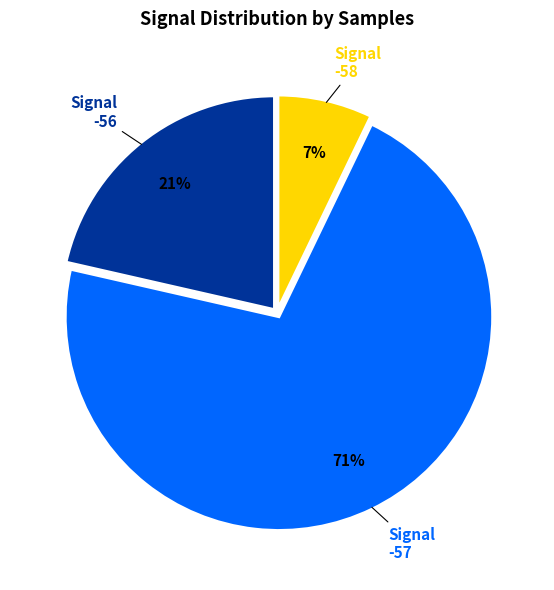

How many slices are in this pie chart?

3